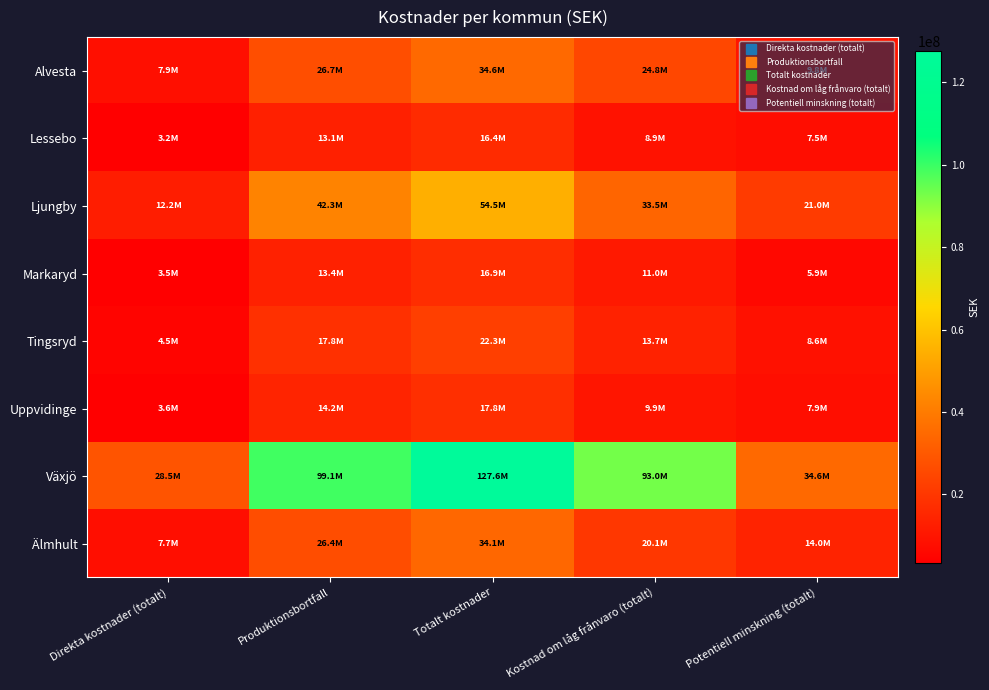

At which category is the sum across all series the highest?

Totalt kostnader